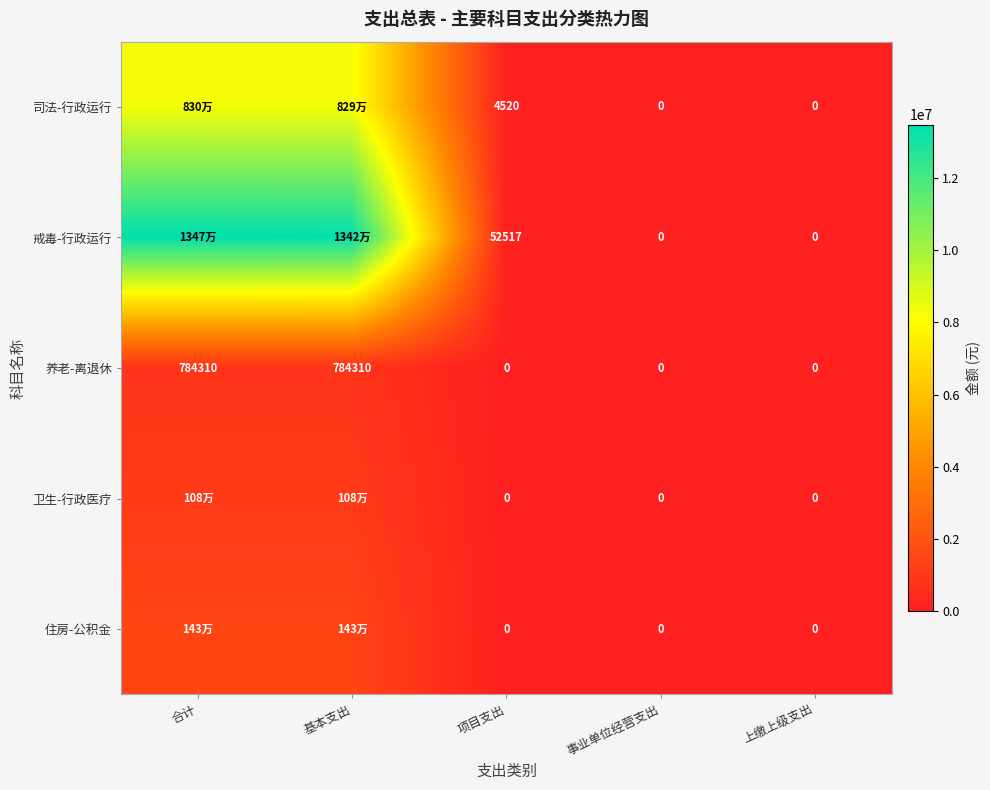

What is the difference between the 戒毒-行政运行 values at 上缴上级支出 and 基本支出?

13417085.6